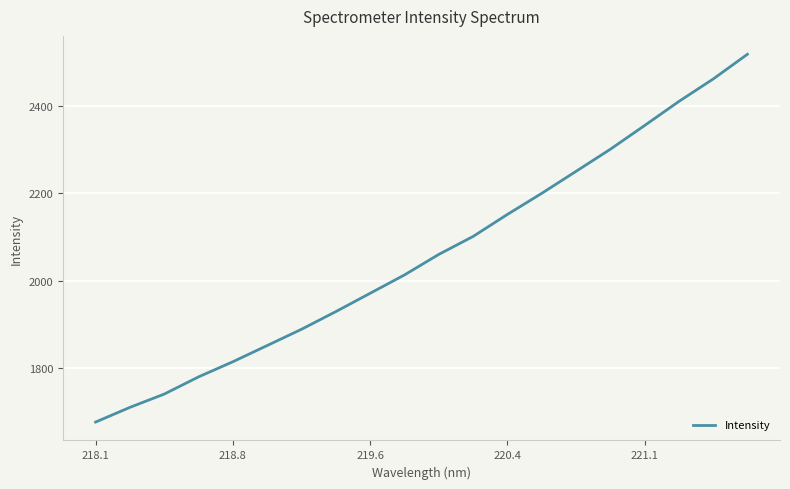

What is the maximum value shown in the chart?

2517.4